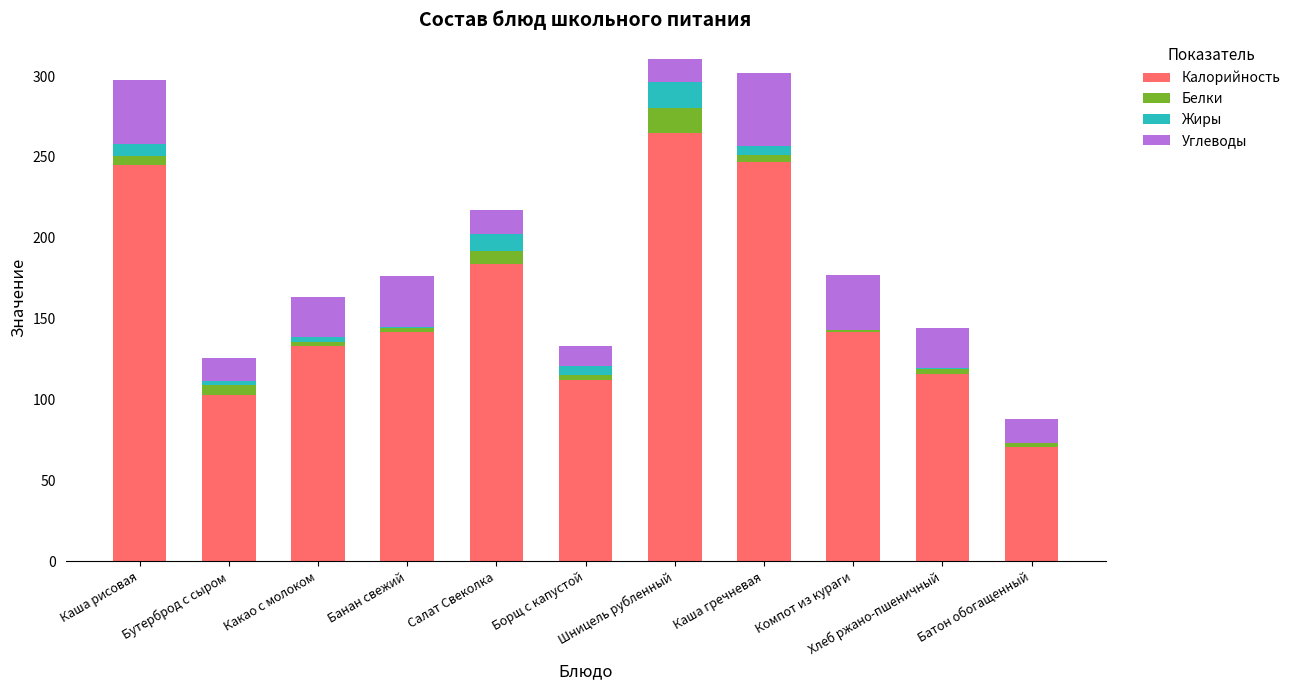

What is the sum of all Калорийность values?

1759.3